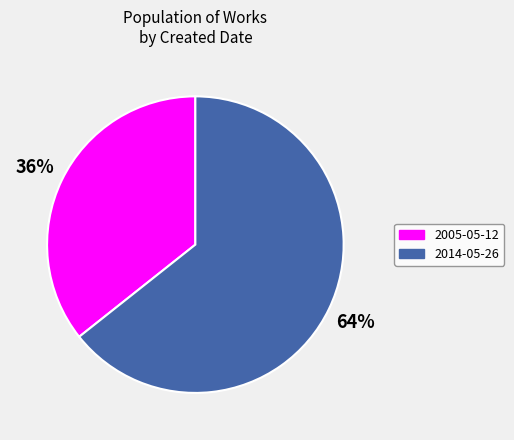

Do 2005-05-12 and 2014-05-26 together represent more than half of the pie?

Yes